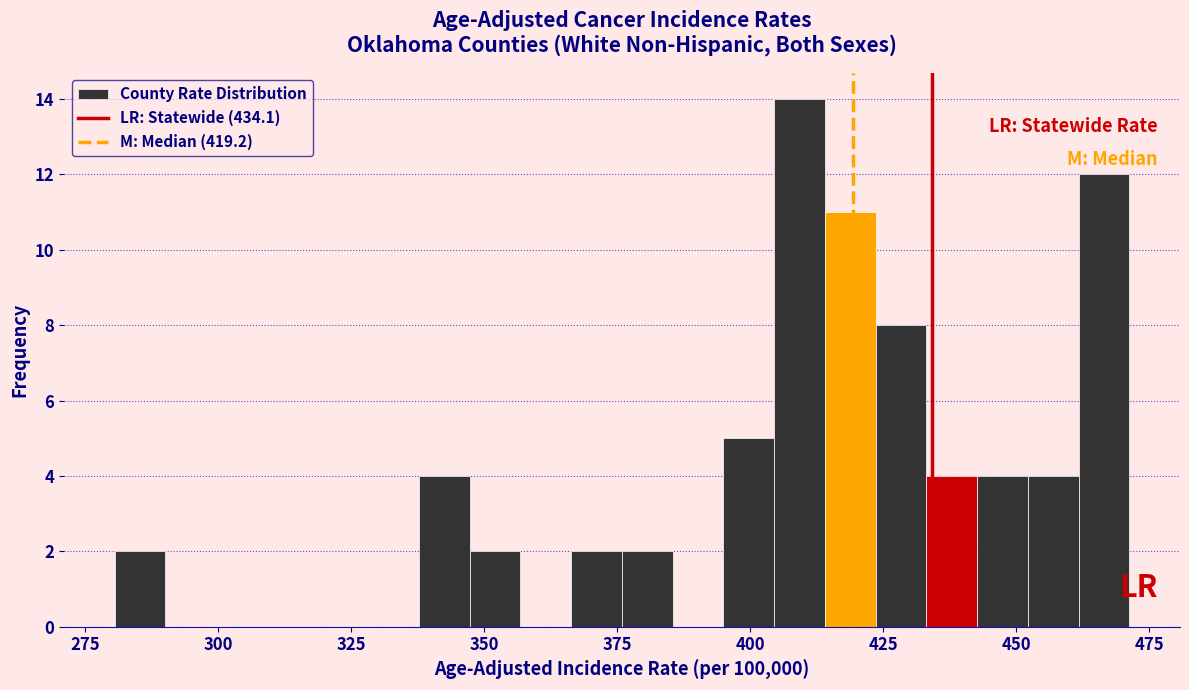

Around what value on the x-axis is the tallest bar? Give the approximate position of its centre, as read against the axis.

410